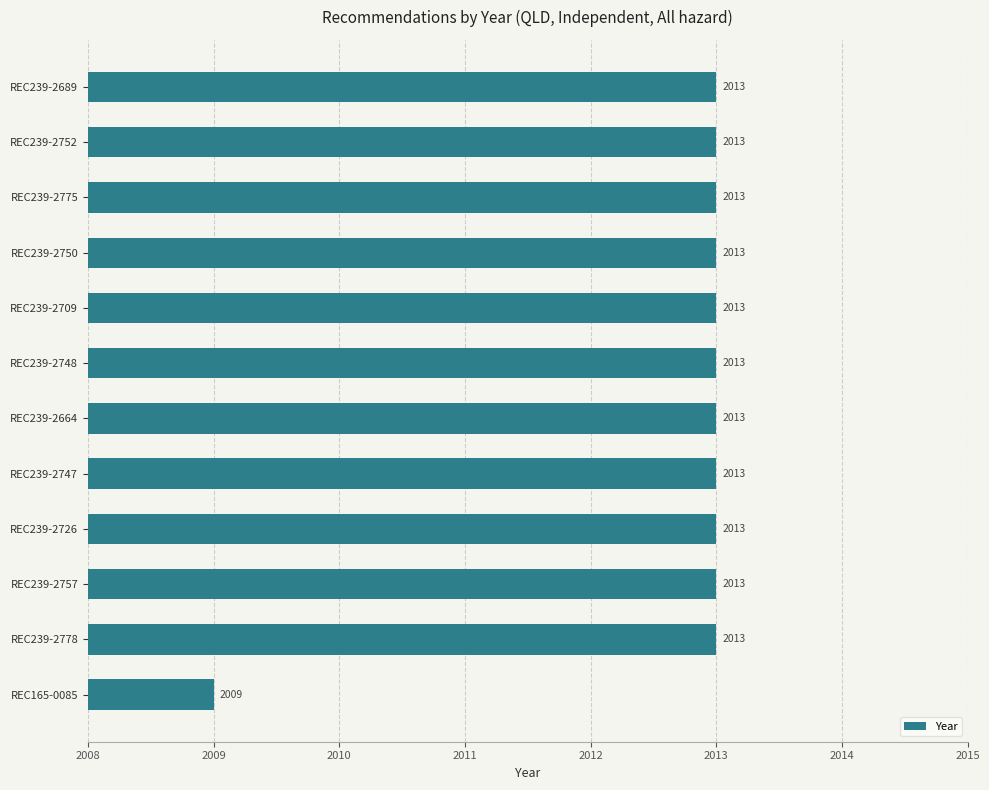

Reading top to bottom, list all the values displayed in this chart.

REC239-2689=2013	REC239-2752=2013	REC239-2775=2013	REC239-2750=2013	REC239-2709=2013	REC239-2748=2013	REC239-2664=2013	REC239-2747=2013	REC239-2726=2013	REC239-2757=2013	REC239-2778=2013	REC165-0085=2009